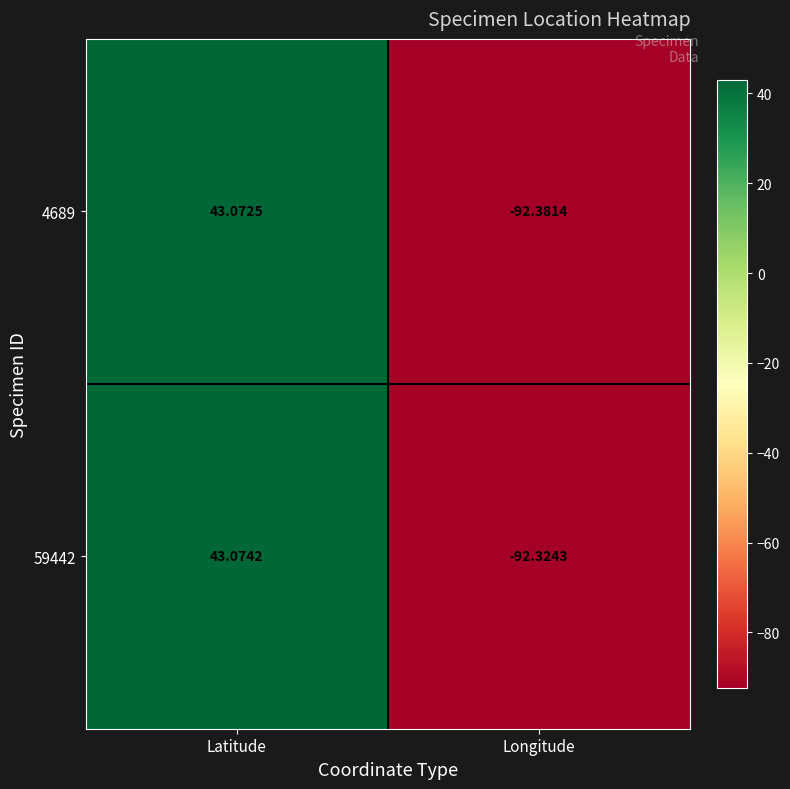

At which label does 4689 first exceed 43?

Latitude